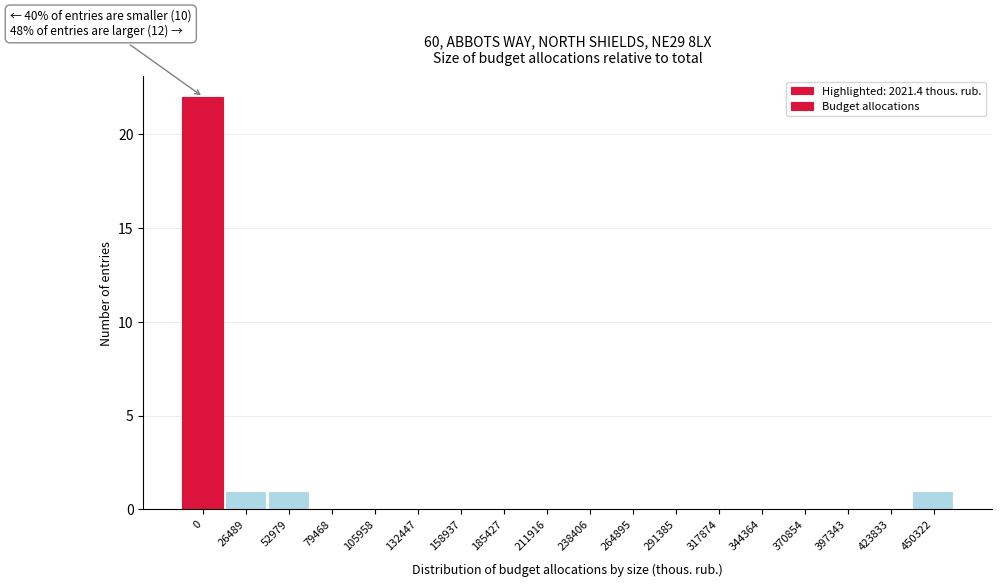

Reading left to right, transcribe all the data shown in this chart.

0=22	26489=1	52979=1	79468=0	105958=0	132447=0	158937=0	185427=0	211916=0	238406=0	264895=0	291385=0	317874=0	344364=0	370854=0	397343=0	423833=0	450322=1